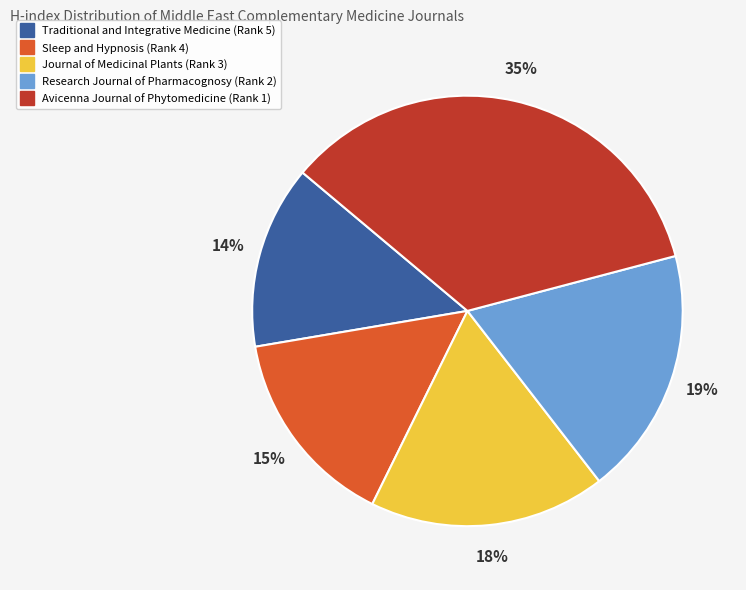

What percentage is the Traditional and Integrative Medicine (Rank 5) slice, to the nearest percent?

14%